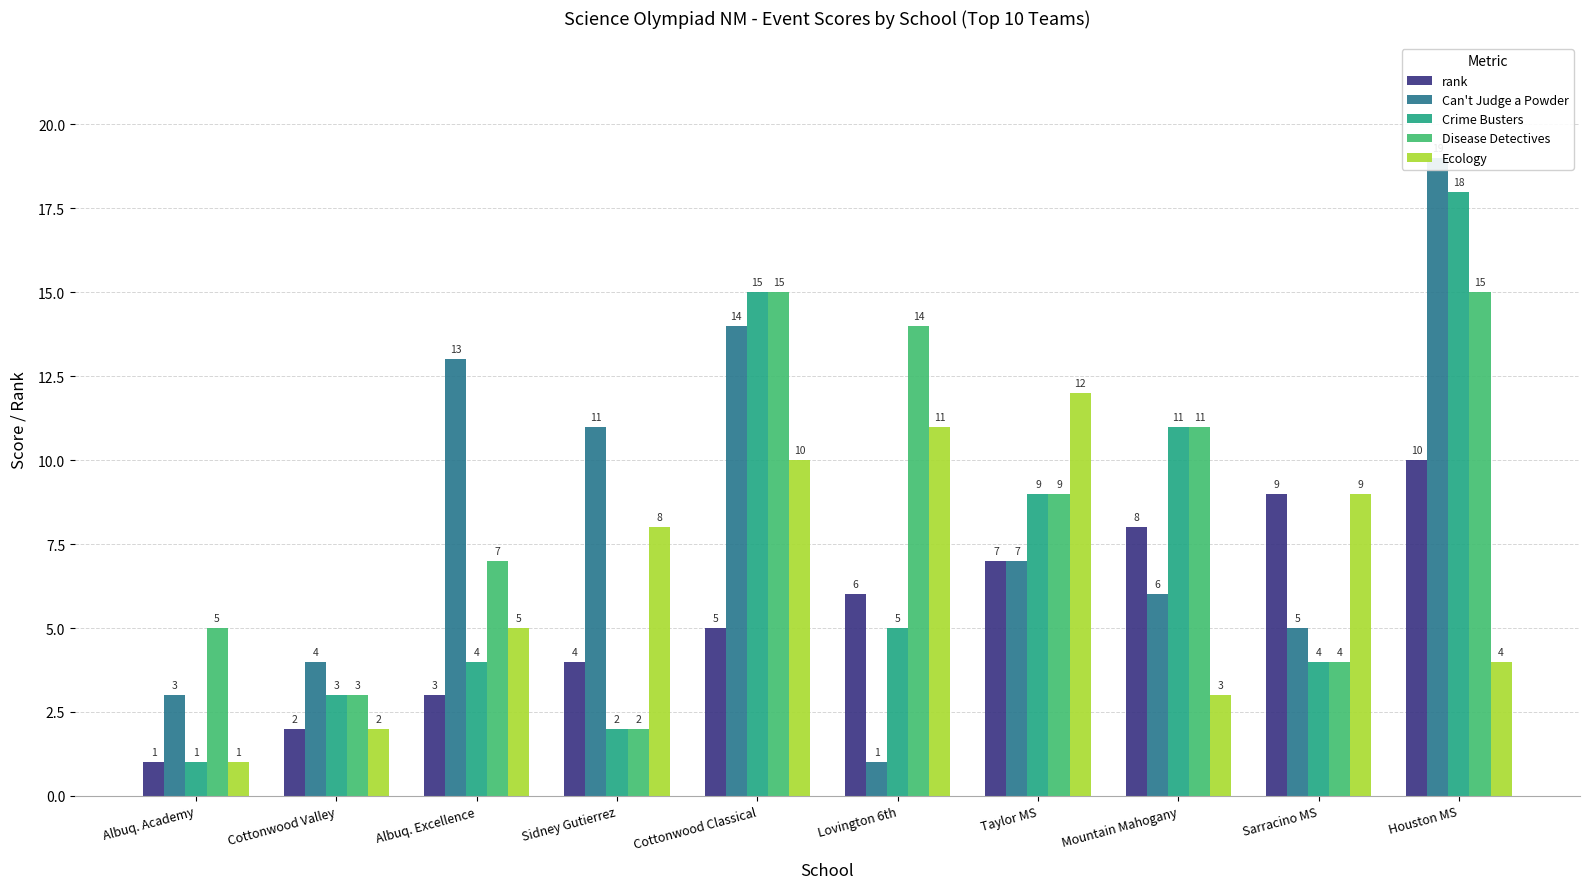

Count the number of categories in the chart.

10